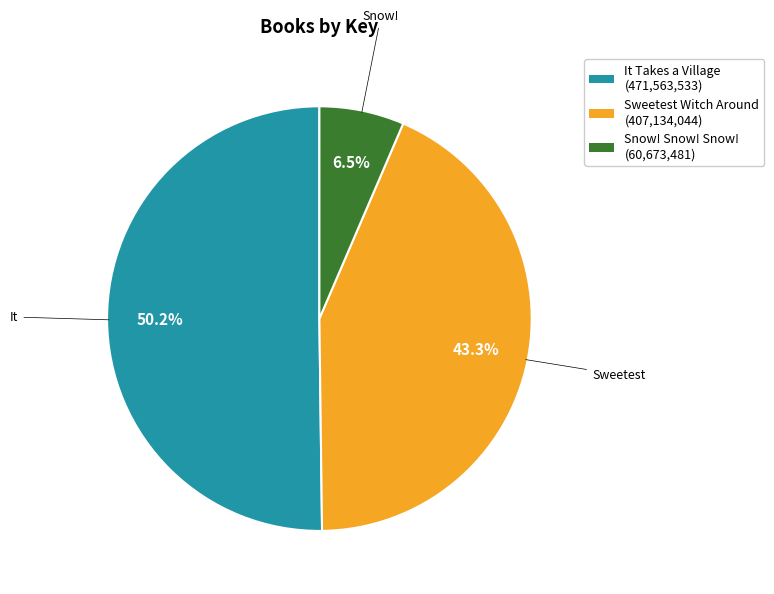

Do Snow! Snow! Snow! and Sweetest Witch Around together represent more than half of the pie?

No